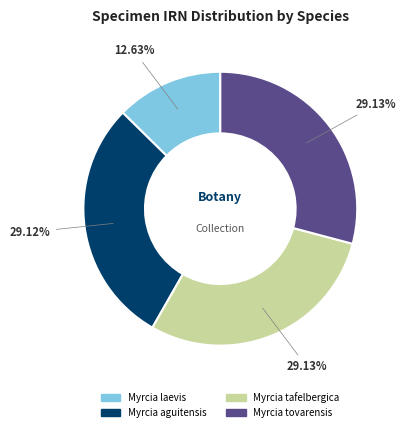

To the nearest percent, what portion does Myrcia tovarensis represent?

29%